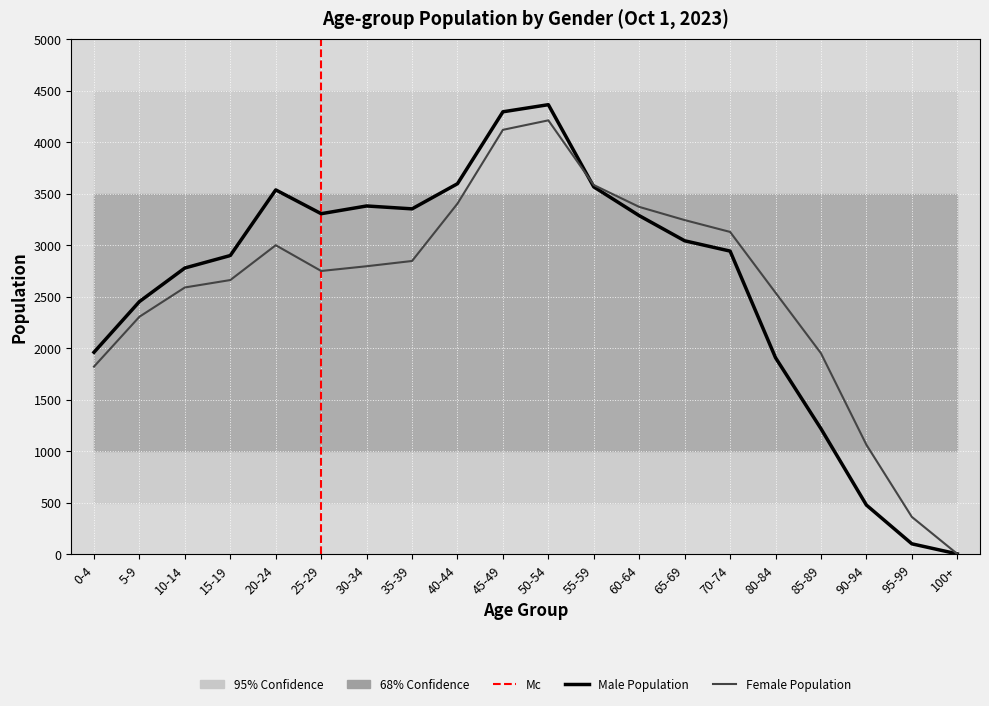

At which category is the sum across all series the highest?

50-54